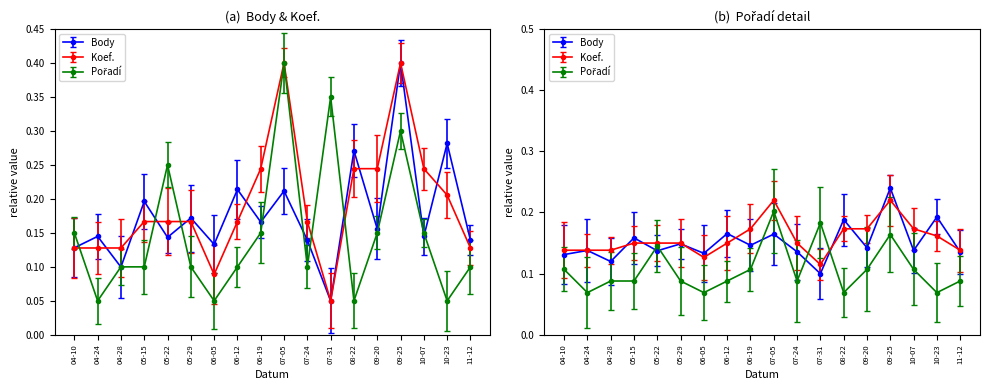

In Body, how many points are lower than both neighbors (excluding endpoints)?

7